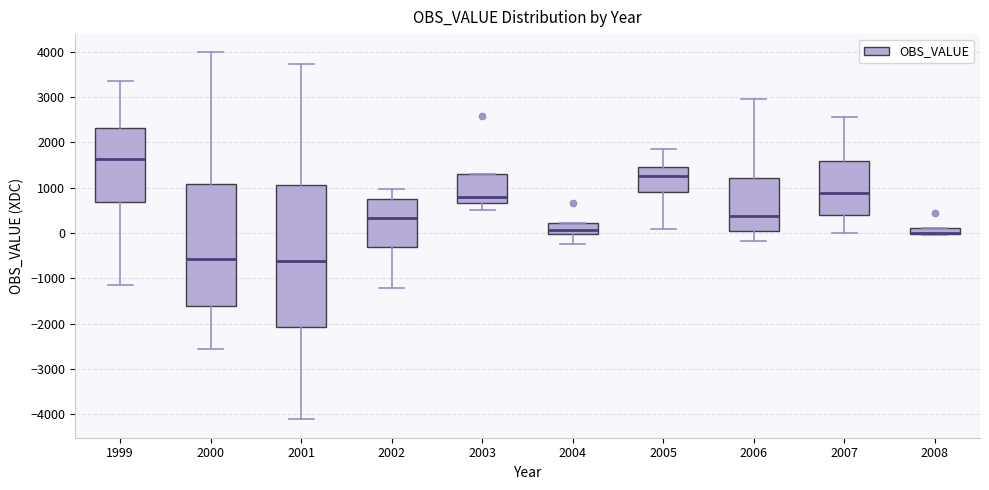

Where does the lower whisker of the box at x = 2004 end on the y-axis? The values are not printed on the chart, so give them approximately, as read against the axis.

-200